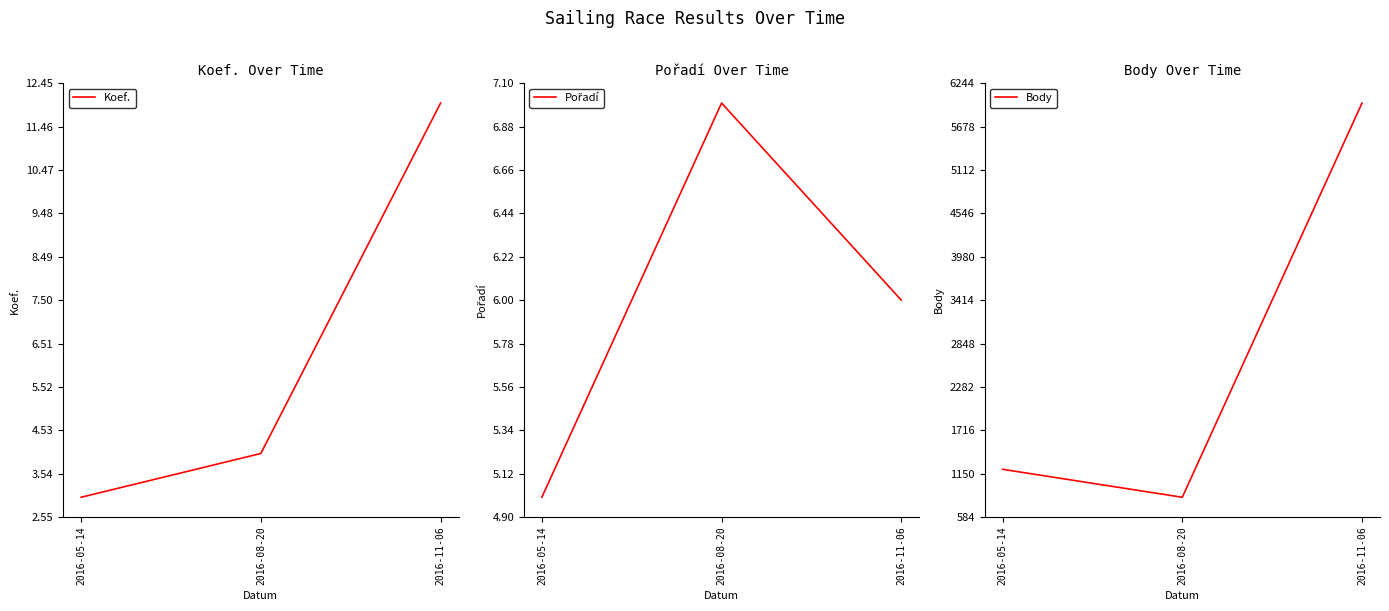

Is it true that Pořadí equals 8 at 2016-05-14?

False